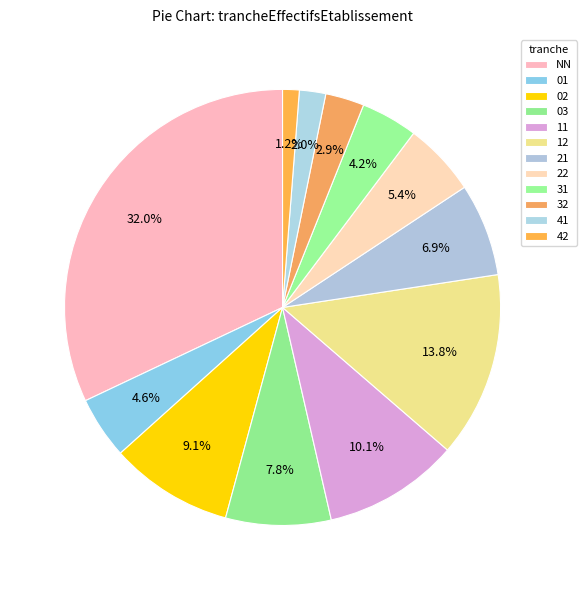

Rank the categories by value from highest to lowest.

NN, 12, 11, 02, 03, 21, 22, 01, 31, 32, 41, 42